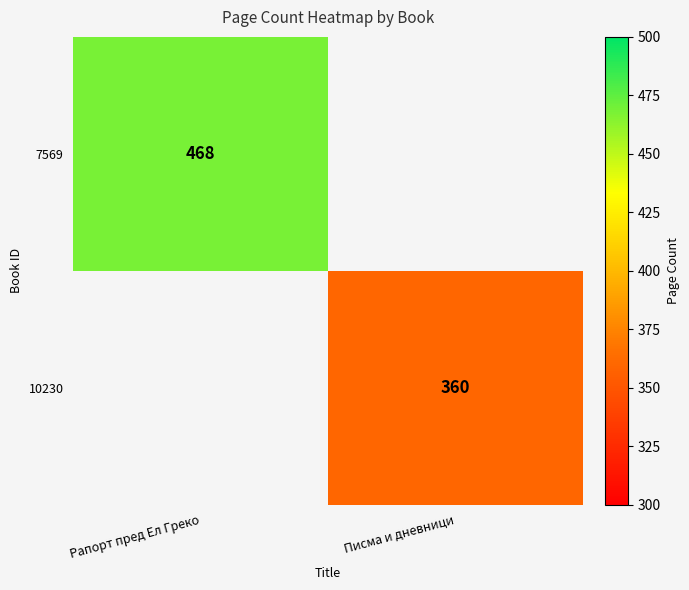

Is the value of 10230 at Писма и дневници greater than the value of 7569 at Рапорт пред Ел Греко?

No